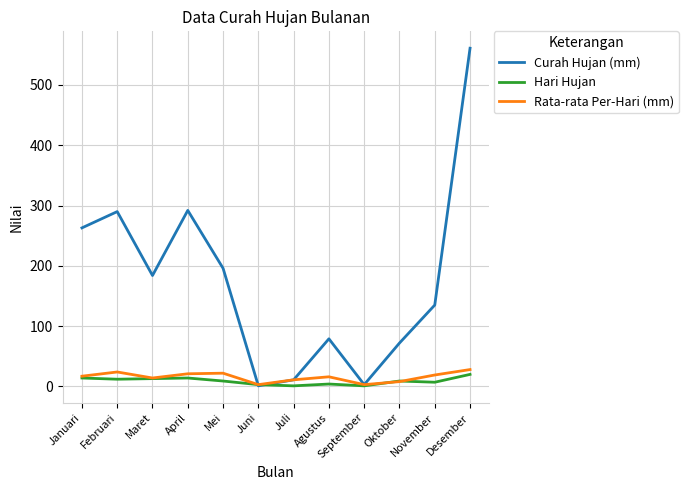

What is the maximum value shown in the chart?

561